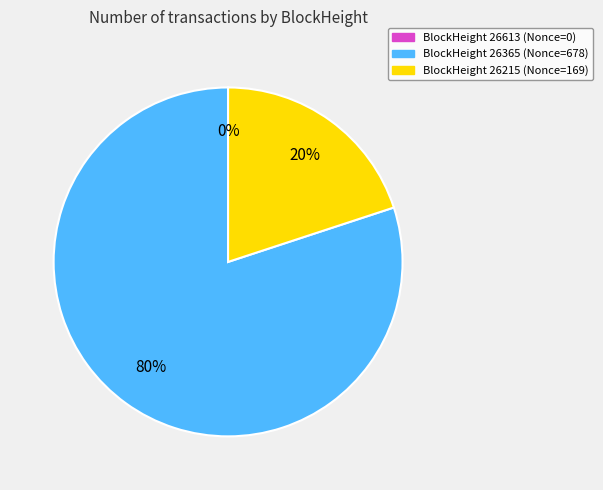

To the nearest percent, what is the average slice percentage?

33%